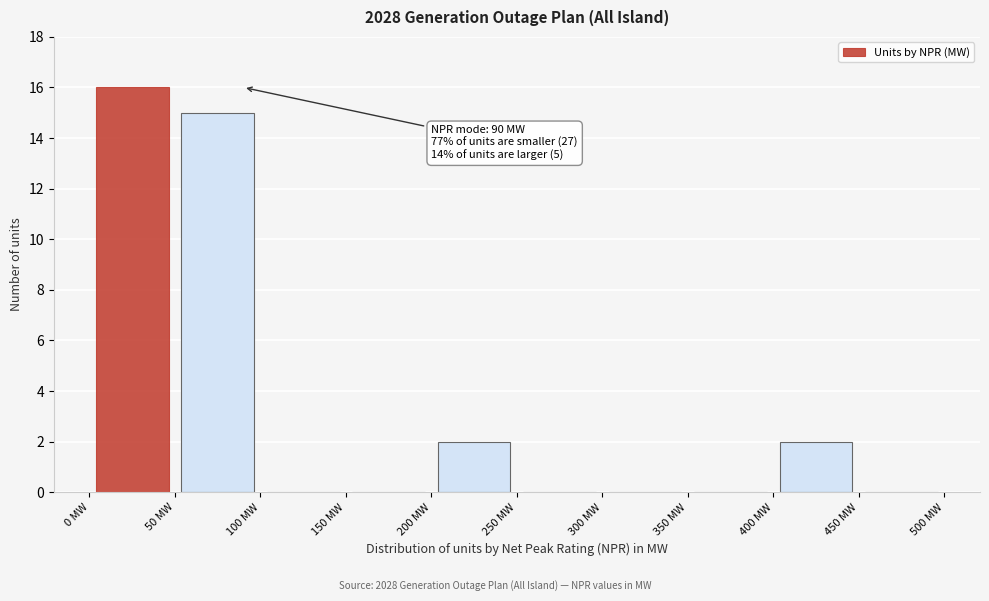

Over which range of the x-axis is the bar tallest?

0 to 50